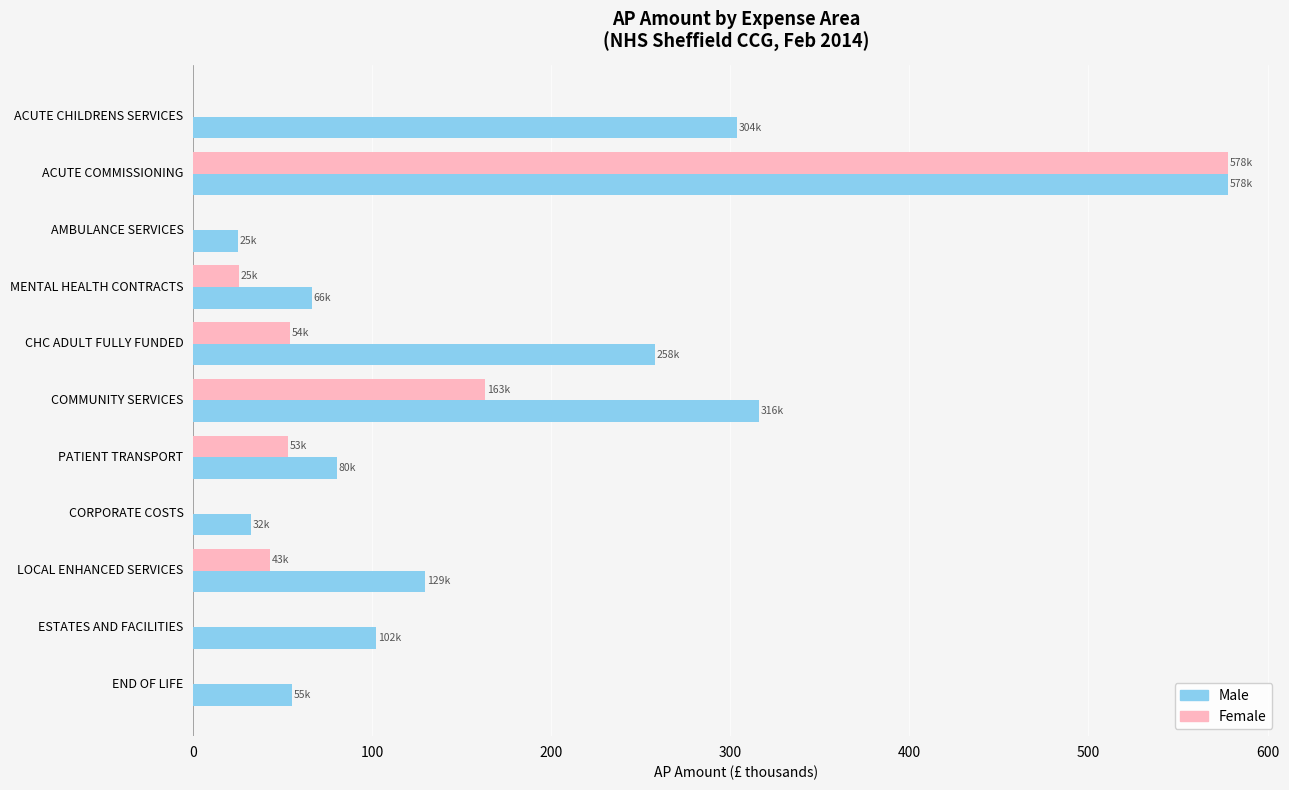

What is the sum of the Male values at ACUTE CHILDRENS SERVICES and CORPORATE COSTS?

335.7